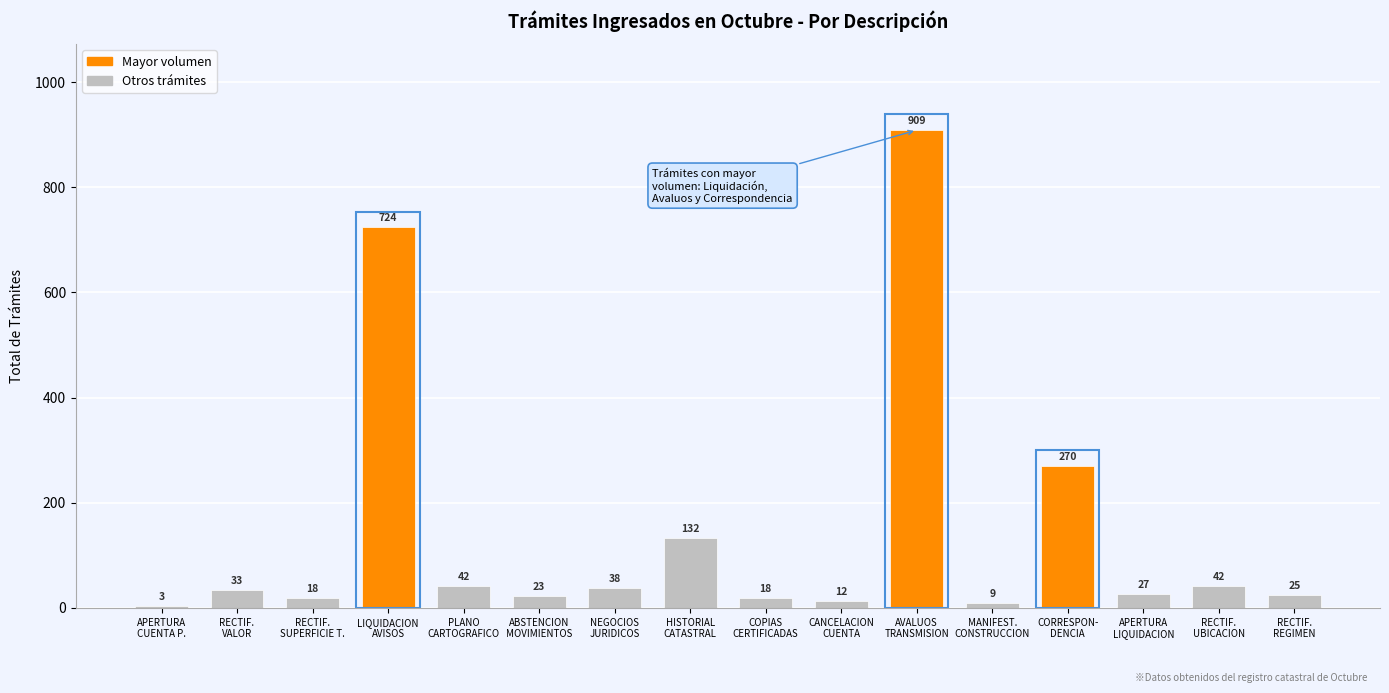

What is the maximum value shown in the chart?

909